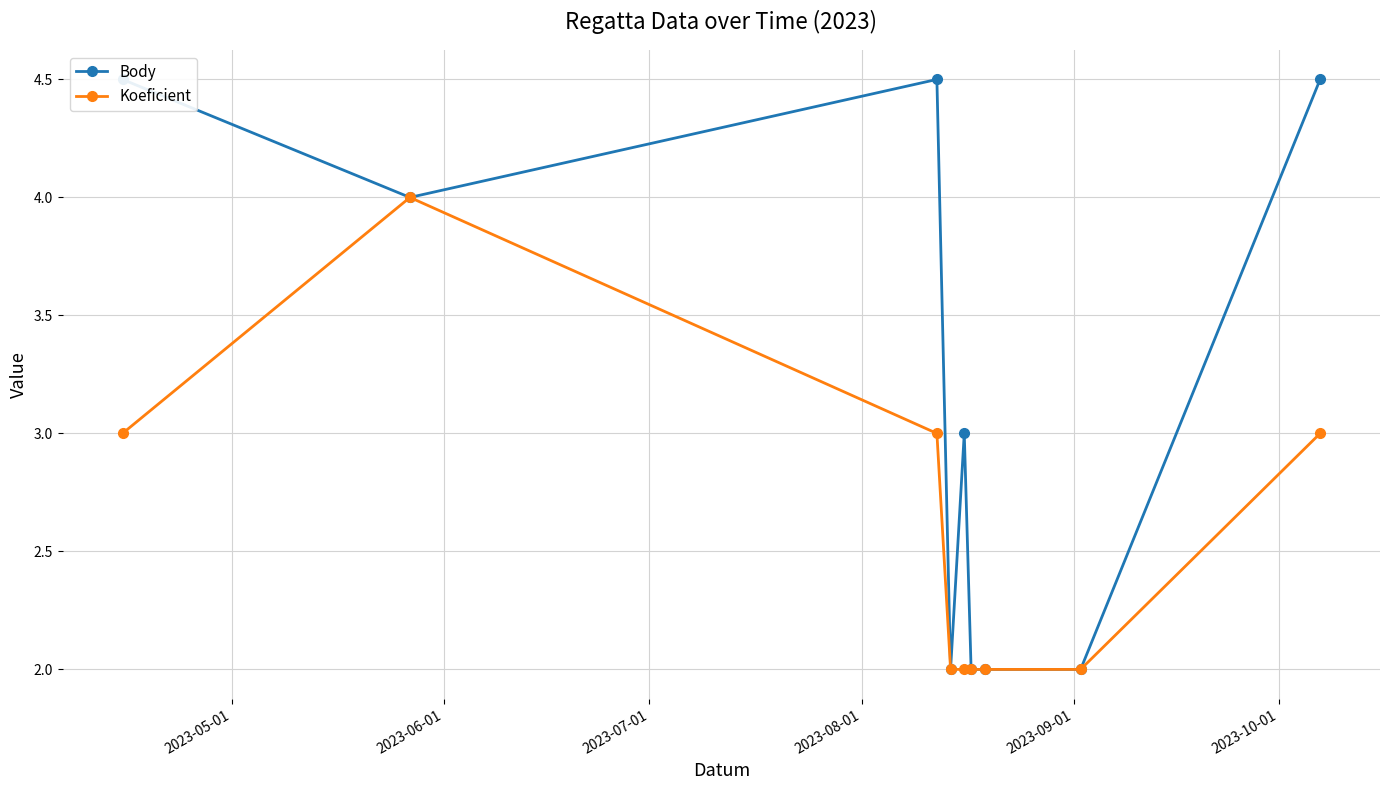

True or false: Koeficient and Body cross at least once.

False